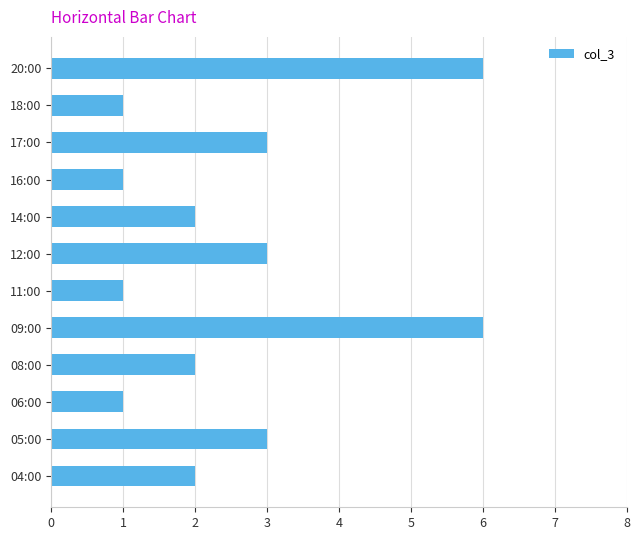

What is the change in value from 09:00 to 17:00?

-3